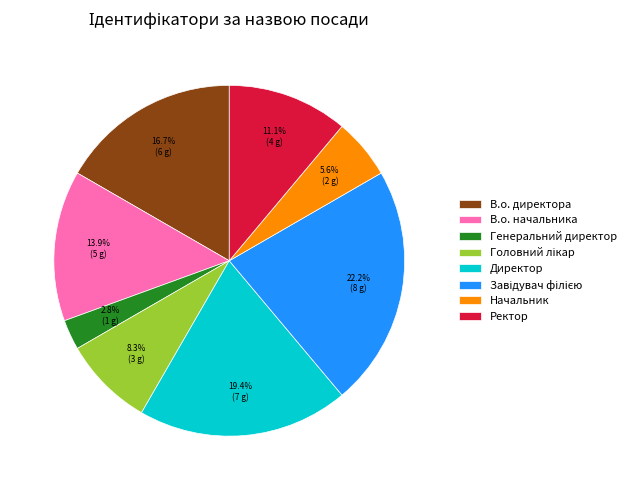

Is it true that В.о. директора is 5% of the pie?

False